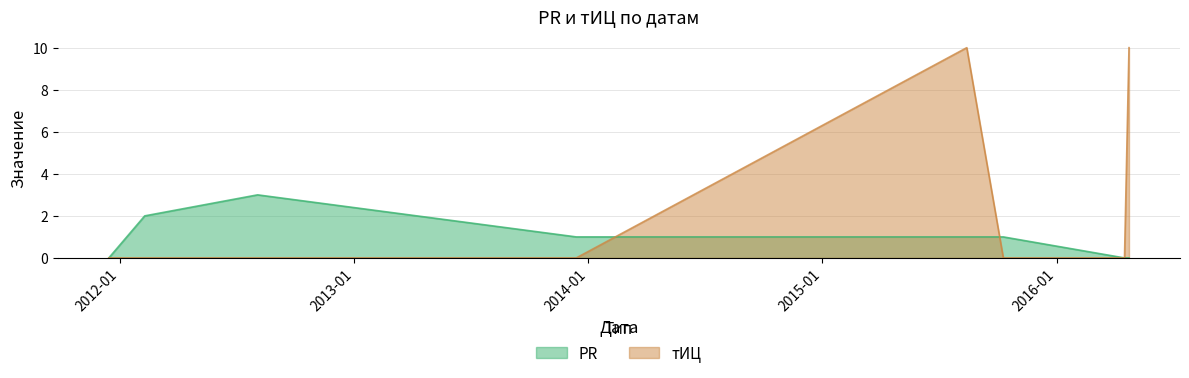

In тИЦ, how many points are higher than both neighbors (excluding endpoints)?

1